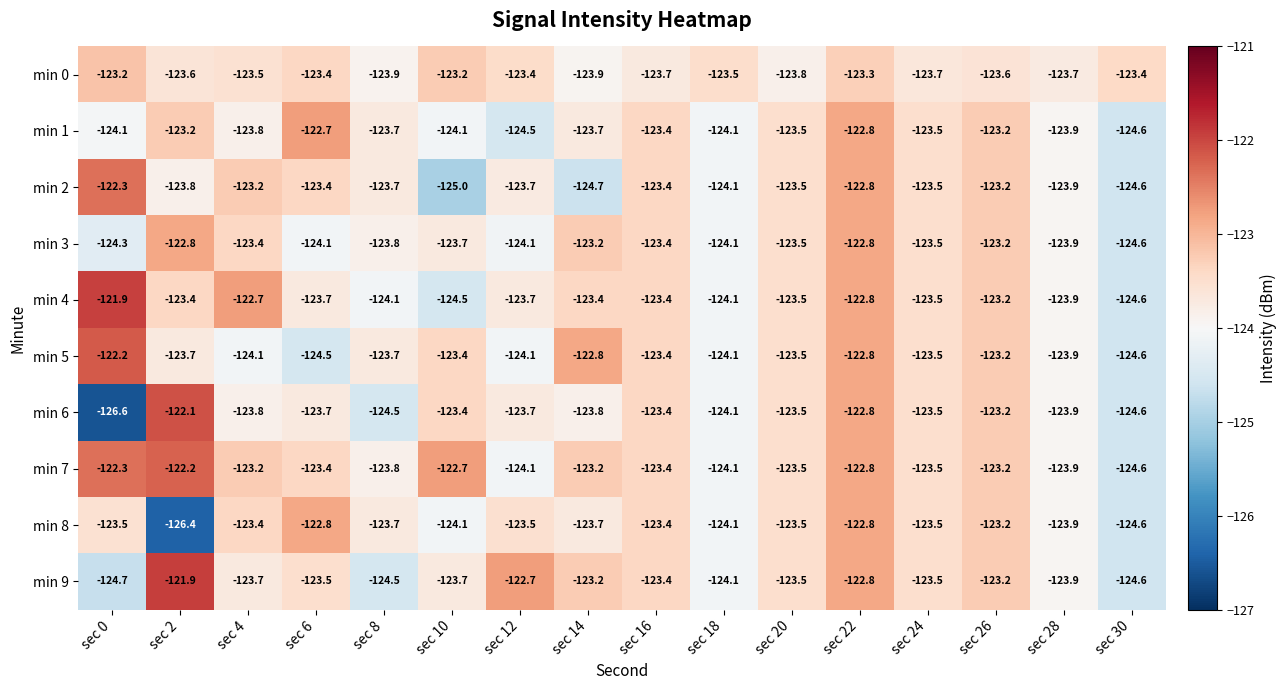

Which series has the largest total across all categories?

min 7